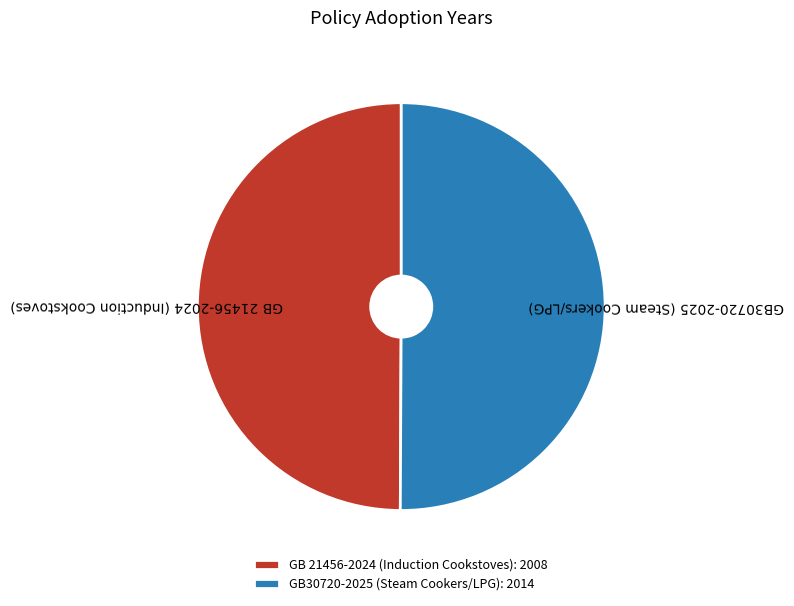

The GB30720-2025 (Steam Cookers/LPG) slice represents 36% of the pie. True or false?

False